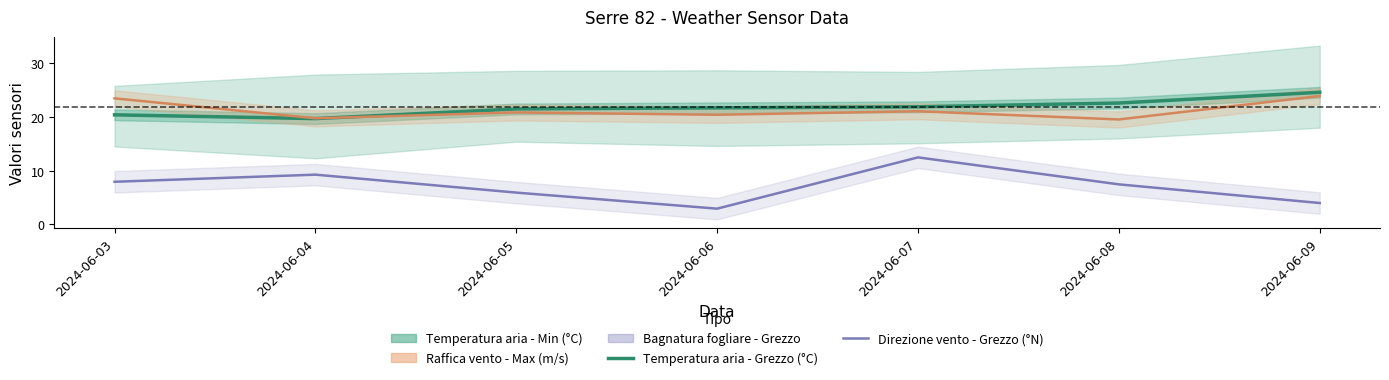

What is the sum of the Direzione vento - Grezzo (°N) values at 2024-06-08 and 2024-06-05?

13.4